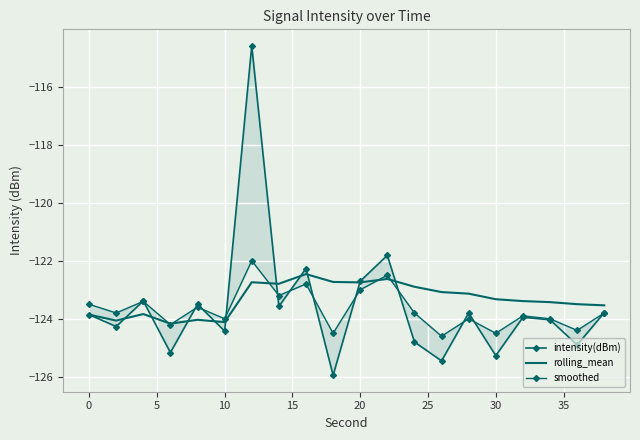

What is the maximum value for rolling_mean?

-122.5